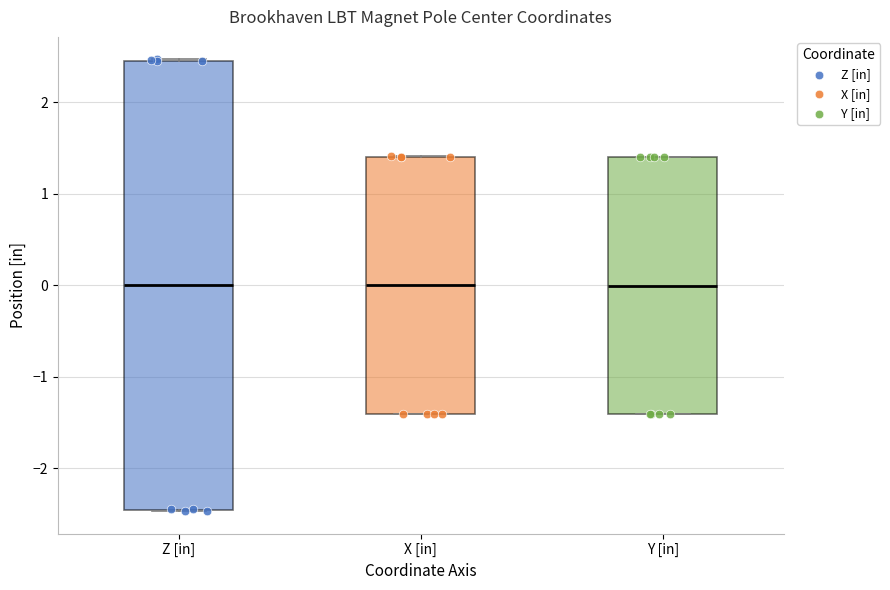

Reading left to right, read every box against the y-axis: the position of its median line, the range the box covers, and the ends of its whiskers. The values are not printed on the chart, so give them approximately, as read against the axis.

Z [in]: median 0.0, box -2.5 to 2.5, whiskers -2.5 to 2.5
X [in]: median 0.0, box -1.4 to 1.4, whiskers -1.4 to 1.4
Y [in]: median 0.0, box -1.4 to 1.4, whiskers -1.4 to 1.4